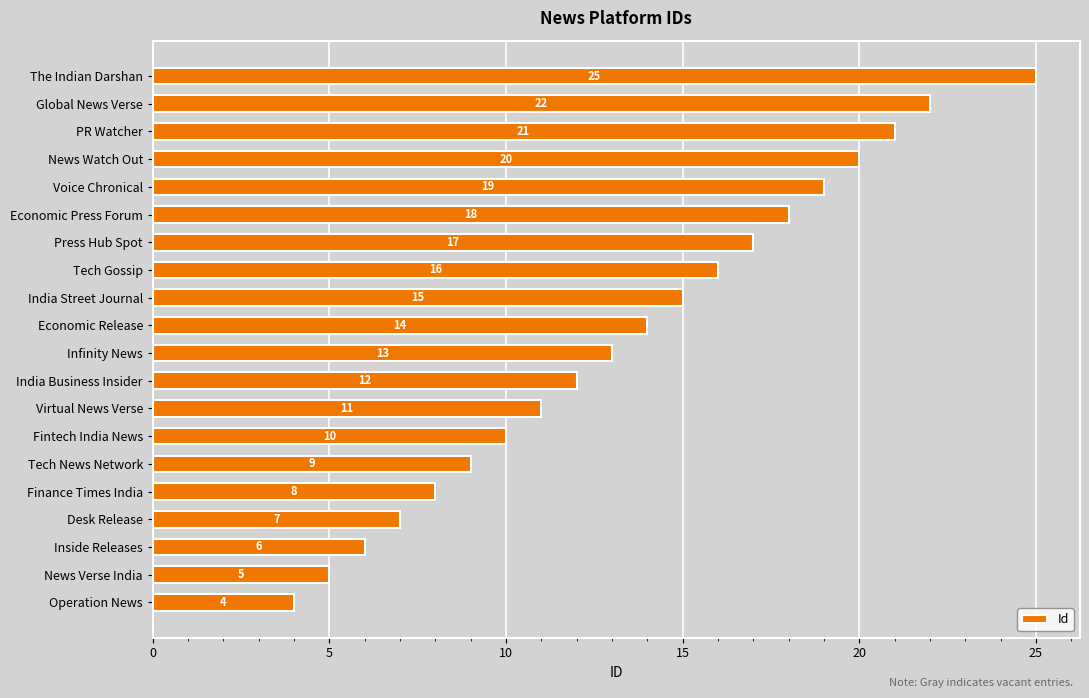

Where is the data nearest to the value 14?

Economic Release